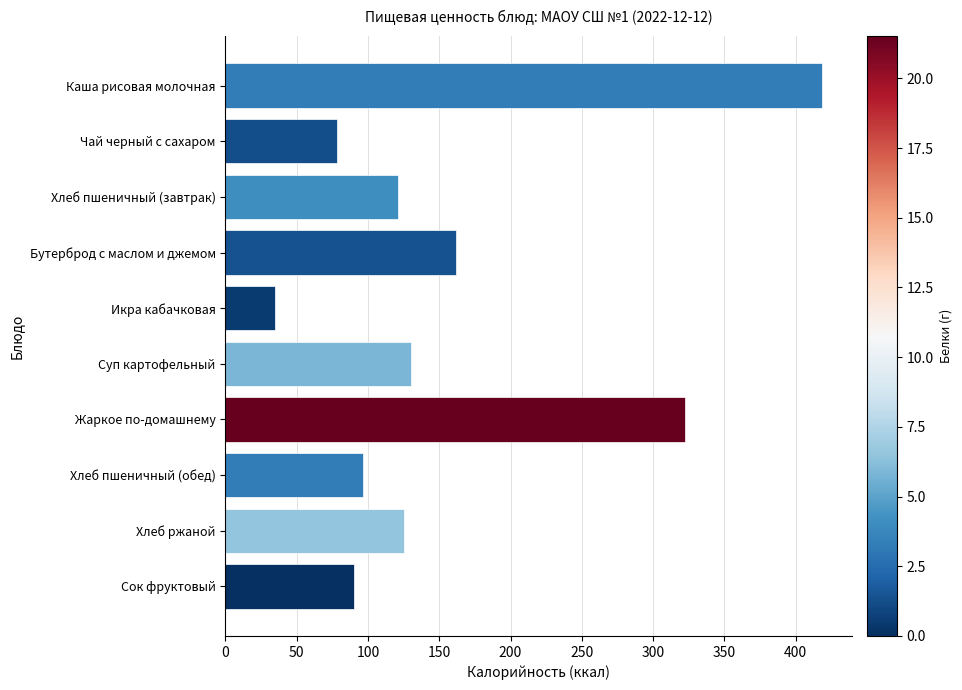

What is the greatest value displayed?

418.4